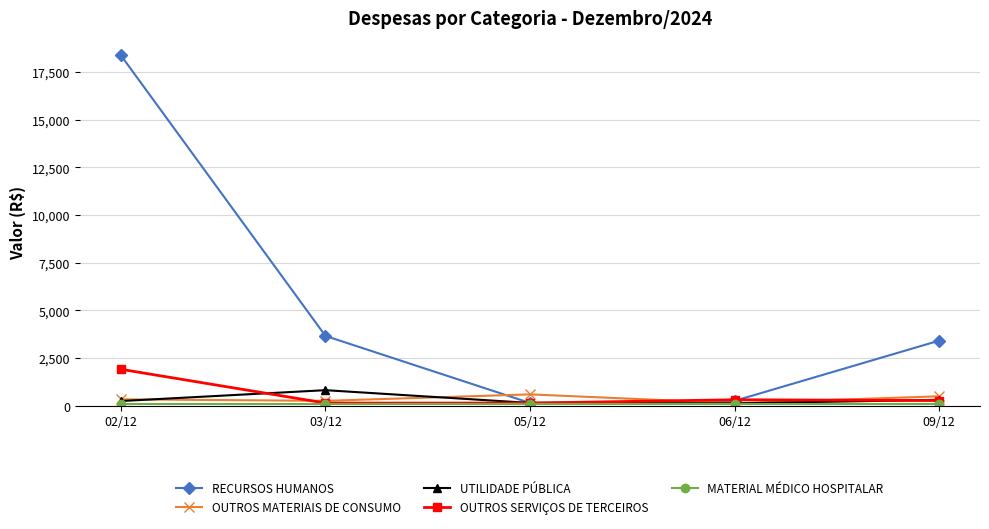

What is the maximum value for OUTROS SERVIÇOS DE TERCEIROS?

1904.3